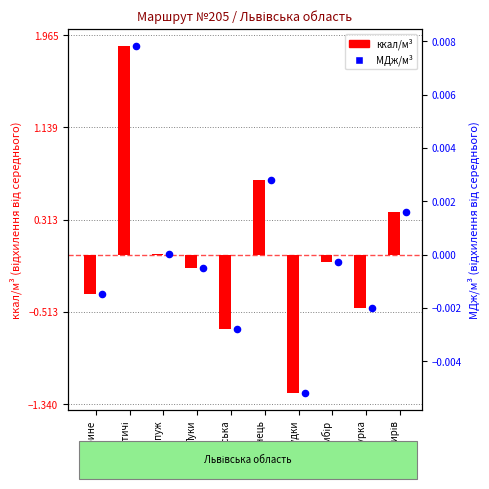

Which series has the widest spread of Y values?

ккал/м³